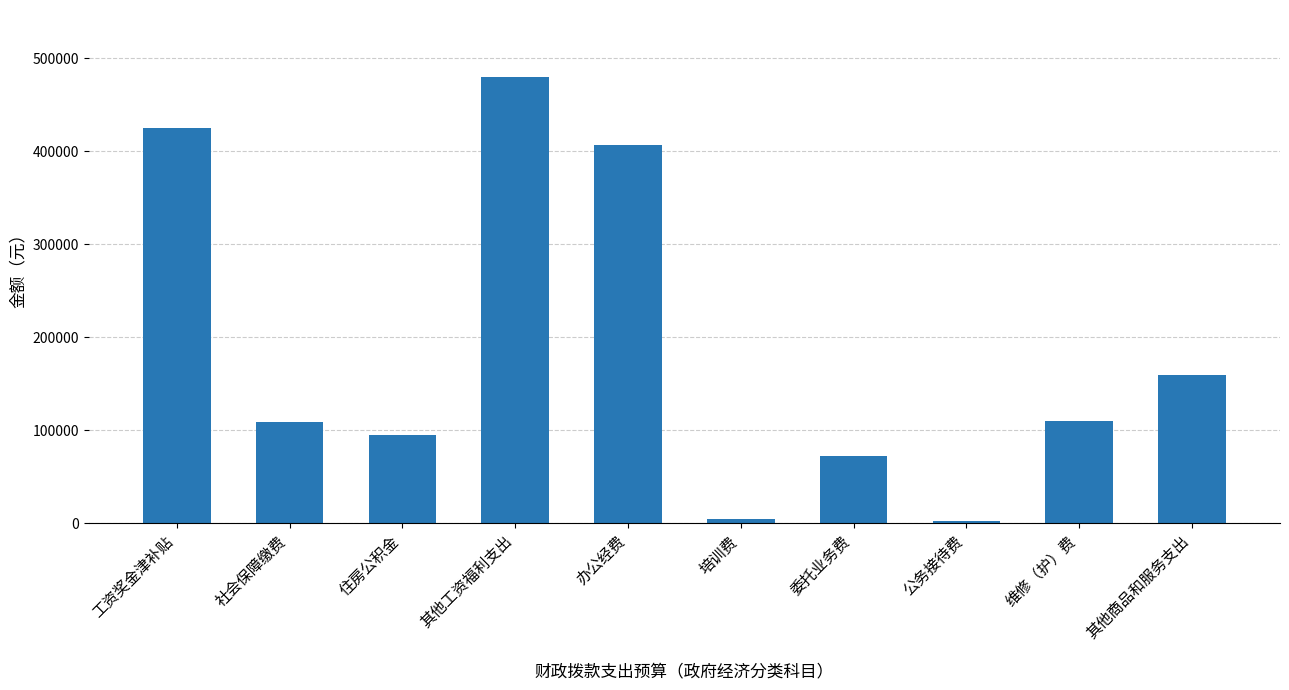

The value at 工资奖金津补贴 is 424914.0. True or false?

True